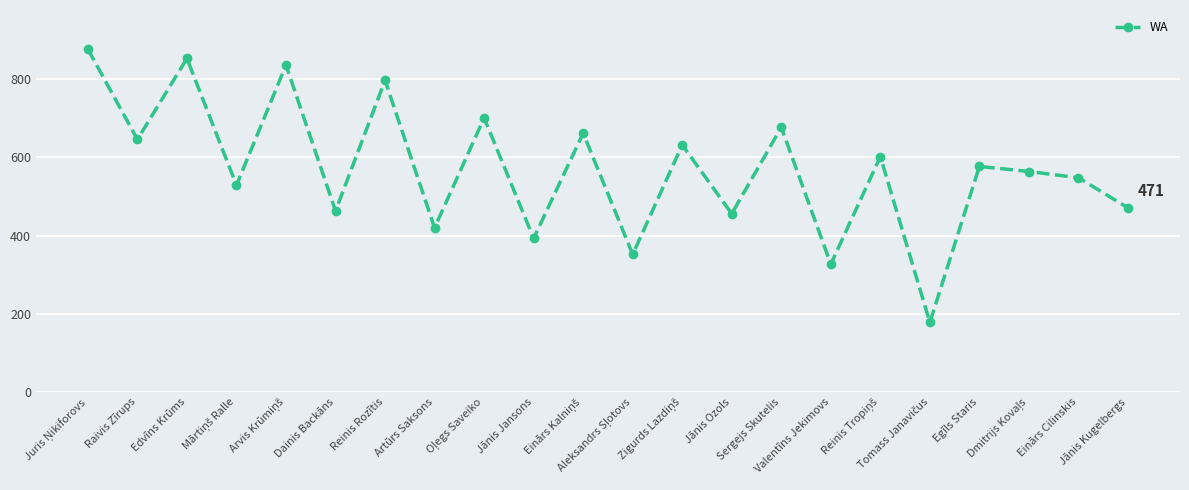

How many values are below 577?

11